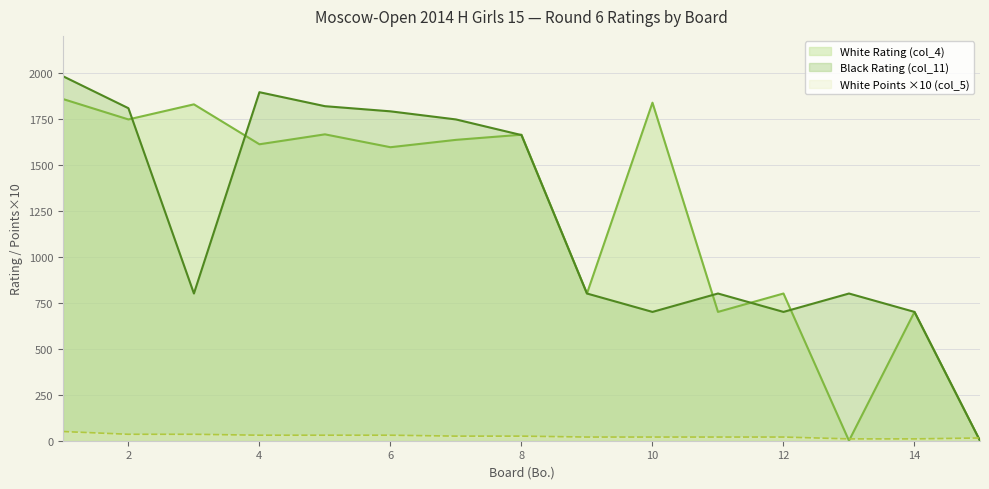

The value of White Points (col_5_x10) at 6 is 30. True or false?

True